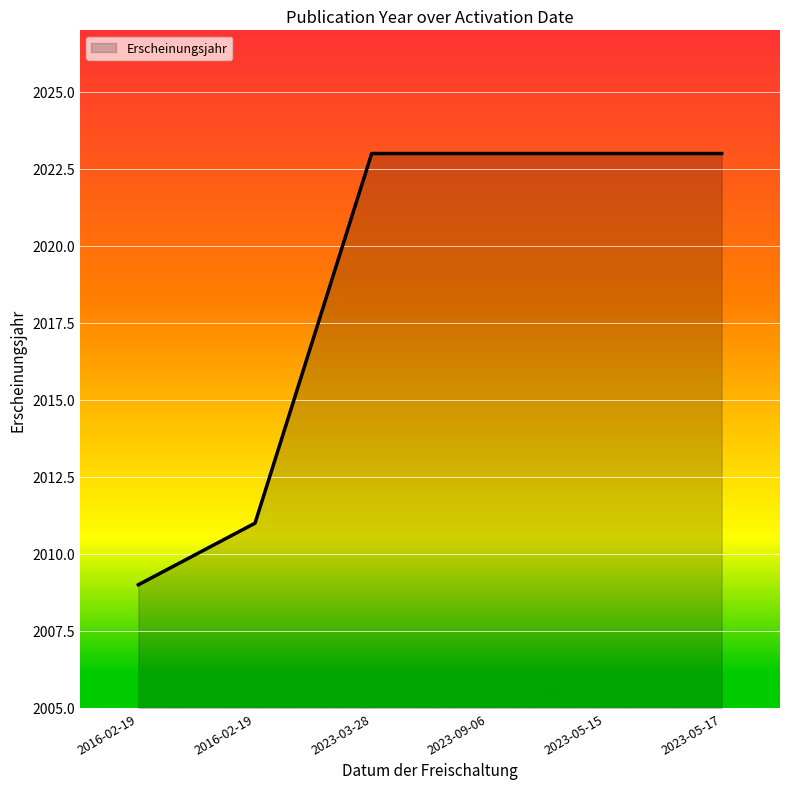

Between 2023-05-17 and 2023-09-06, which is larger?

2023-05-17